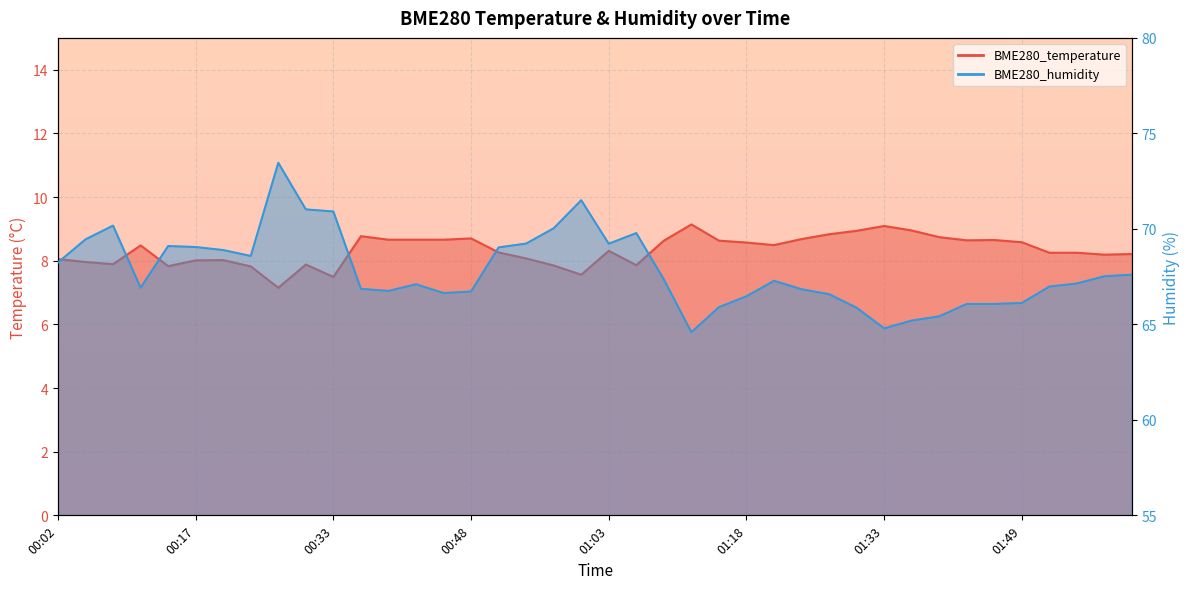

What position from the left is 00:05?

2